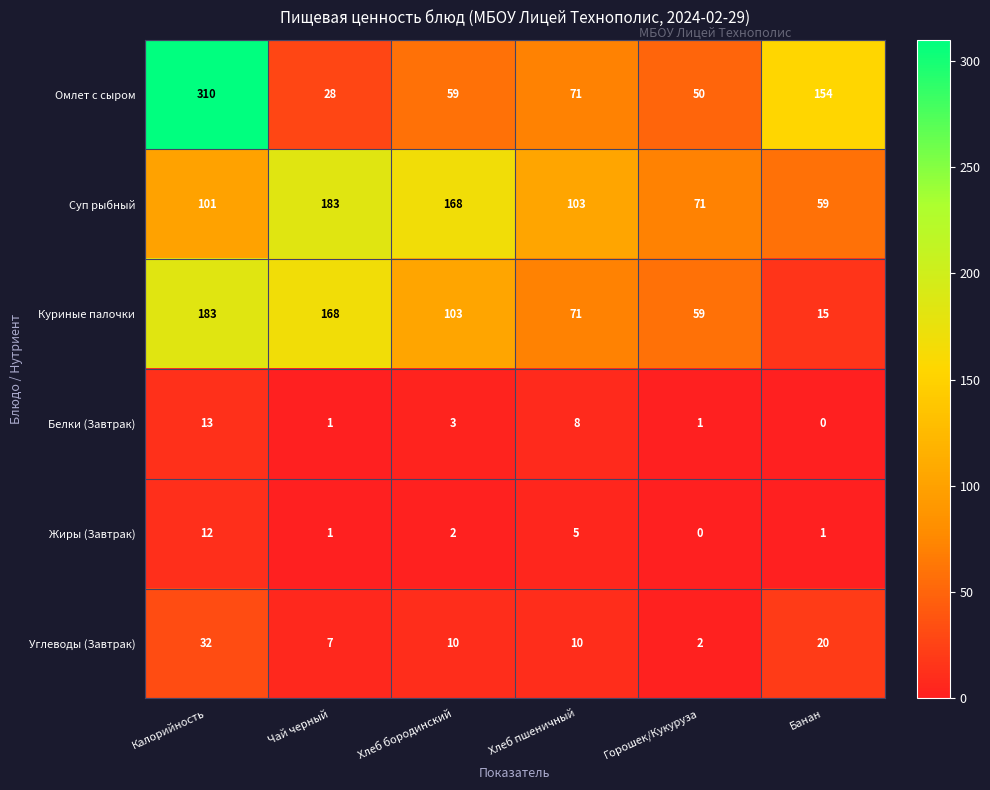

Rank the series at Хлеб бородинский from lowest to highest value.

Жиры (Завтрак), Белки (Завтрак), Углеводы (Завтрак), Омлет с сыром, Куриные палочки, Суп рыбный